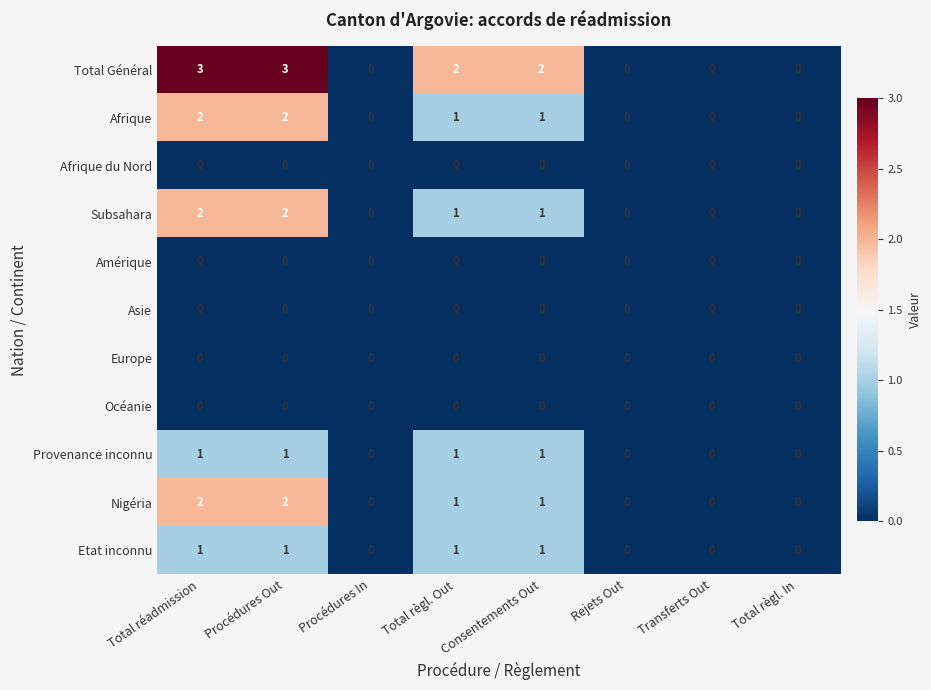

Which series changed the most between Total réadmission and Rejets Out?

Total Général